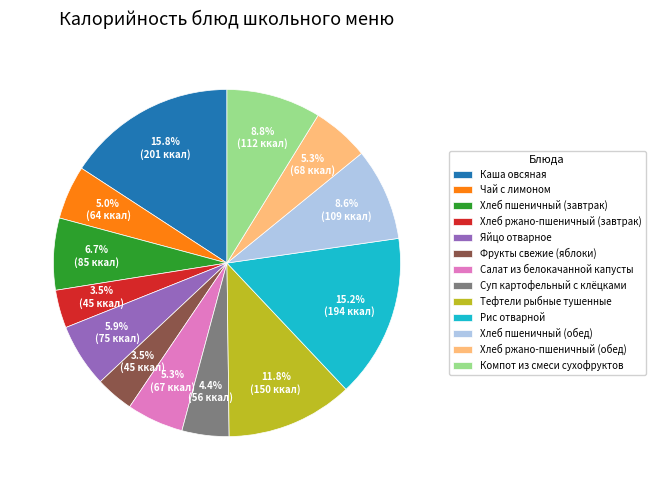

Which has a higher value, Хлеб пшеничный (обед) or Хлеб ржано-пшеничный (завтрак)?

Хлеб пшеничный (обед)